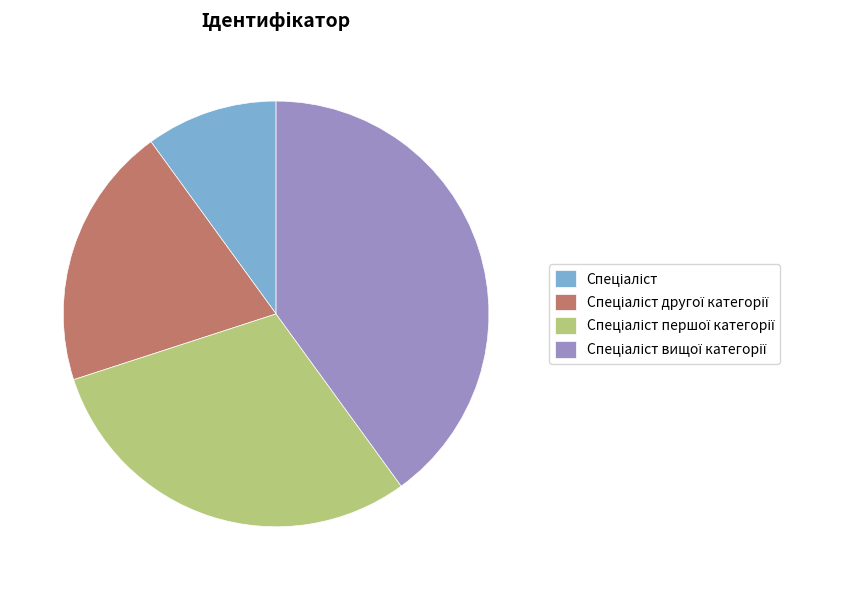

Does any single category account for the majority?

No